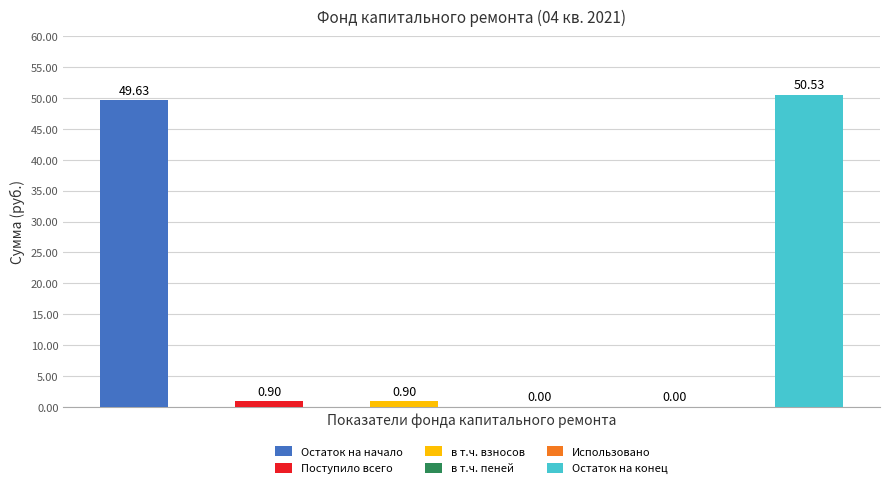

What position from the left is в т.ч. взносов?

3